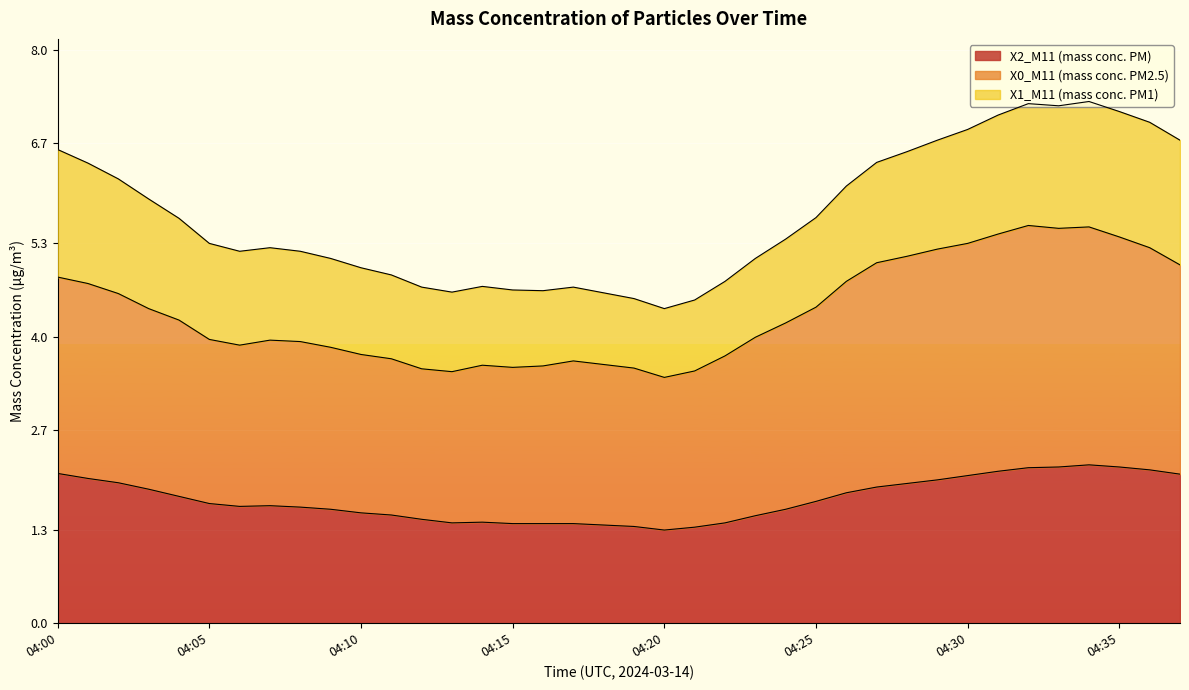

What is the sum of the X0_M11 (mass conc. PM2.5) values at 04:24 and 04:12?

7.7